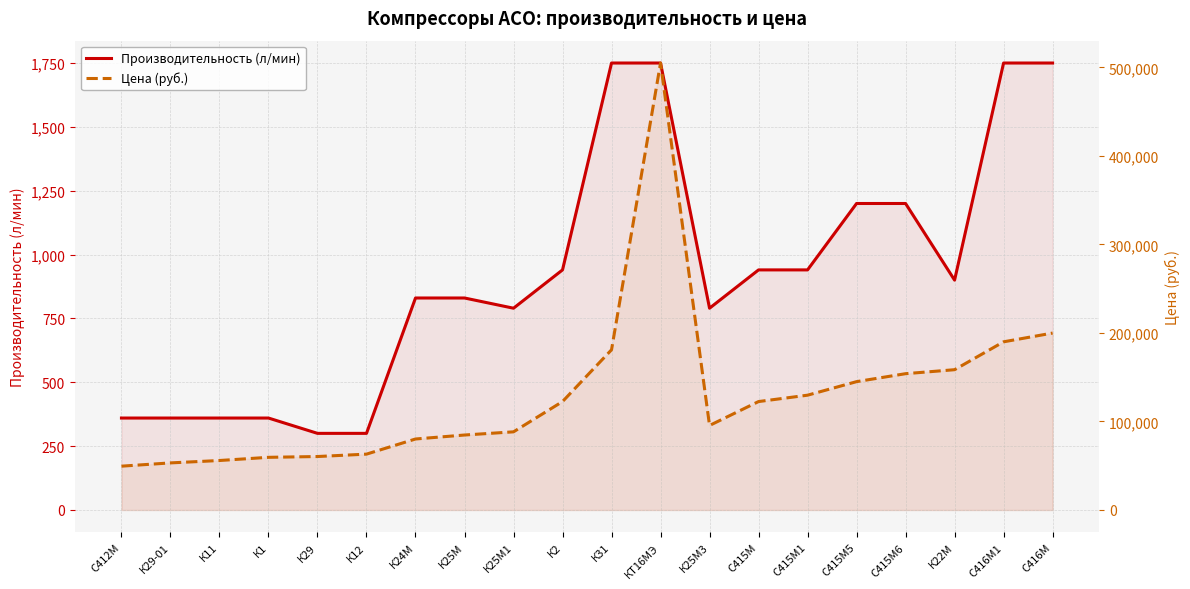

What is the label of the 3rd point from the right?

К22М